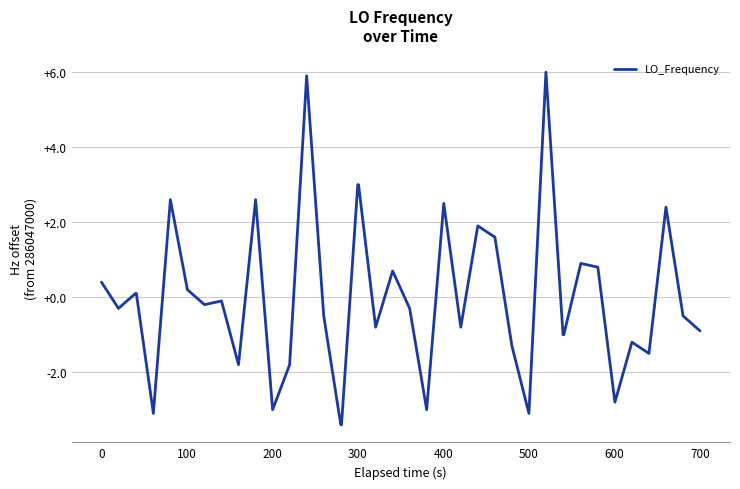

What is the greatest value displayed?

6.0